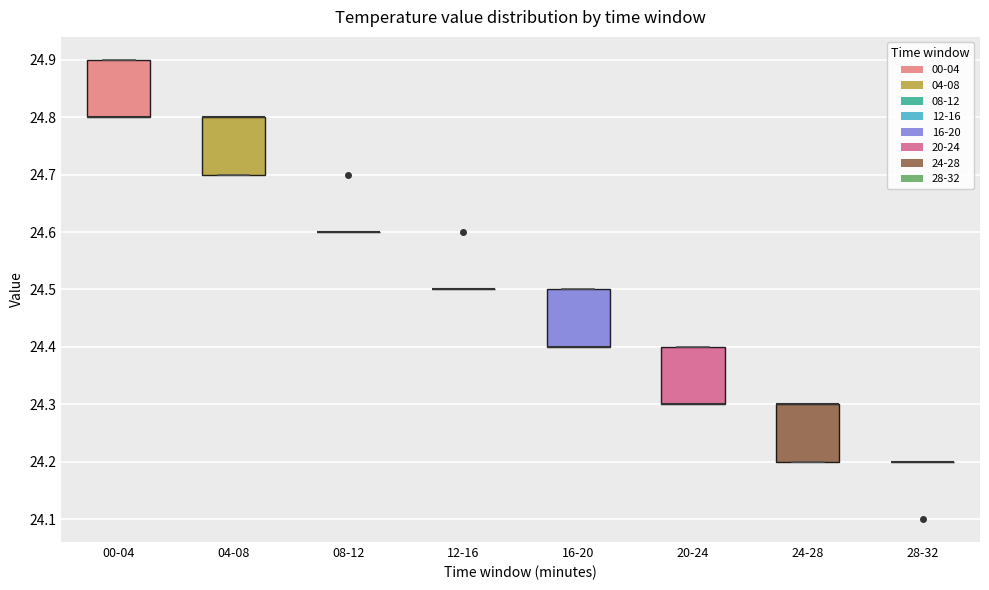

Reading left to right, transcribe this box plot: for each box, give where its median line is, the range the box spans, and where its two whiskers end, as read against the y-axis. The values are not printed on the chart, so give them approximately, as read against the axis.

00-04: median 24.8 (drawn on the box's lower edge), box 24.8 to 24.9, whiskers 24.8 to 24.9
04-08: median 24.8 (drawn on the box's upper edge), box 24.7 to 24.8, whiskers 24.7 to 24.8
08-12: box collapsed to a line at 24.6, whiskers 24.6 to 24.6
12-16: box collapsed to a line at 24.5, whiskers 24.5 to 24.5
16-20: median 24.4 (drawn on the box's lower edge), box 24.4 to 24.5, whiskers 24.4 to 24.5
20-24: median 24.3 (drawn on the box's lower edge), box 24.3 to 24.4, whiskers 24.3 to 24.4
24-28: median 24.3 (drawn on the box's upper edge), box 24.2 to 24.3, whiskers 24.2 to 24.3
28-32: box collapsed to a line at 24.2, whiskers 24.2 to 24.2